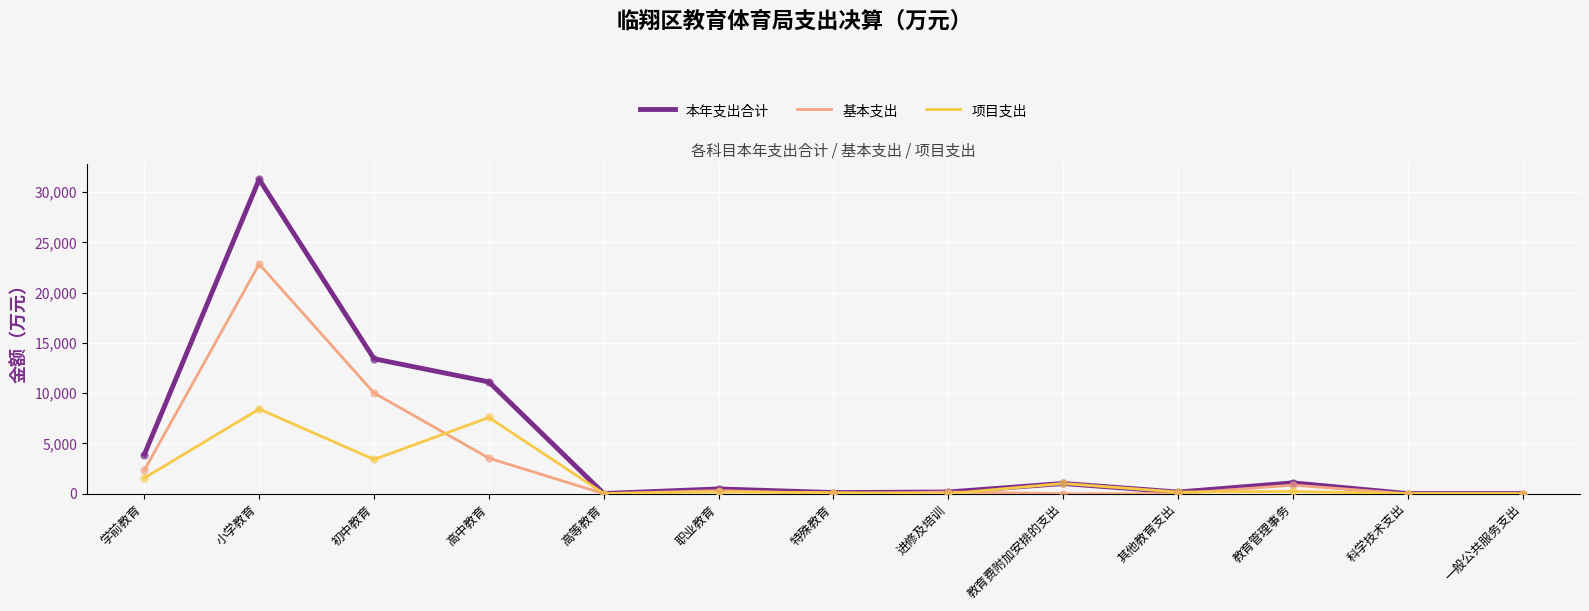

What are all the series names shown in the legend?

本年支出合计, 基本支出, 项目支出